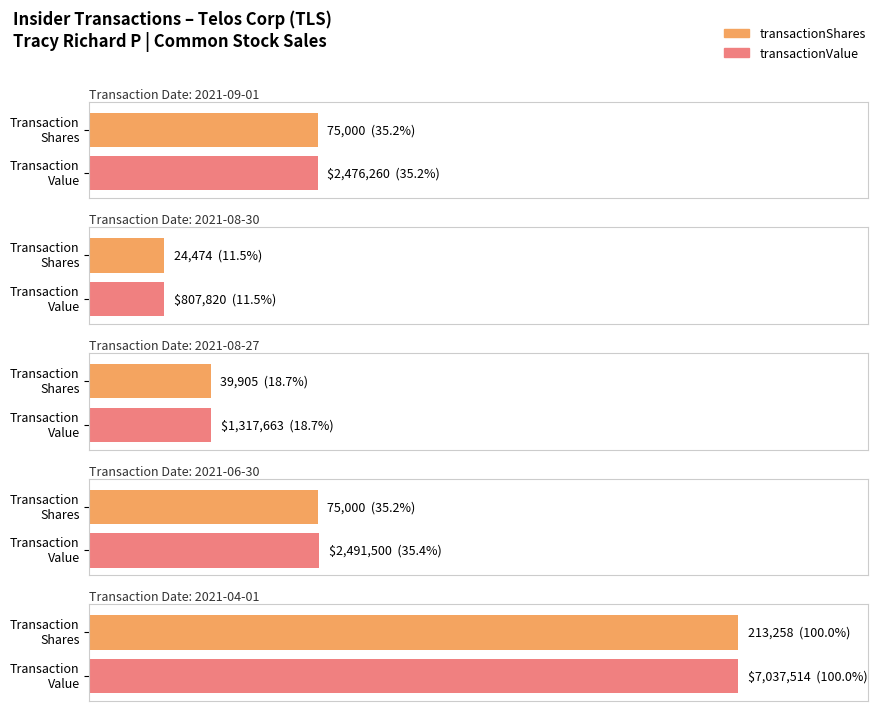

What is the average value of the transactionPricePerShare series?

33.1